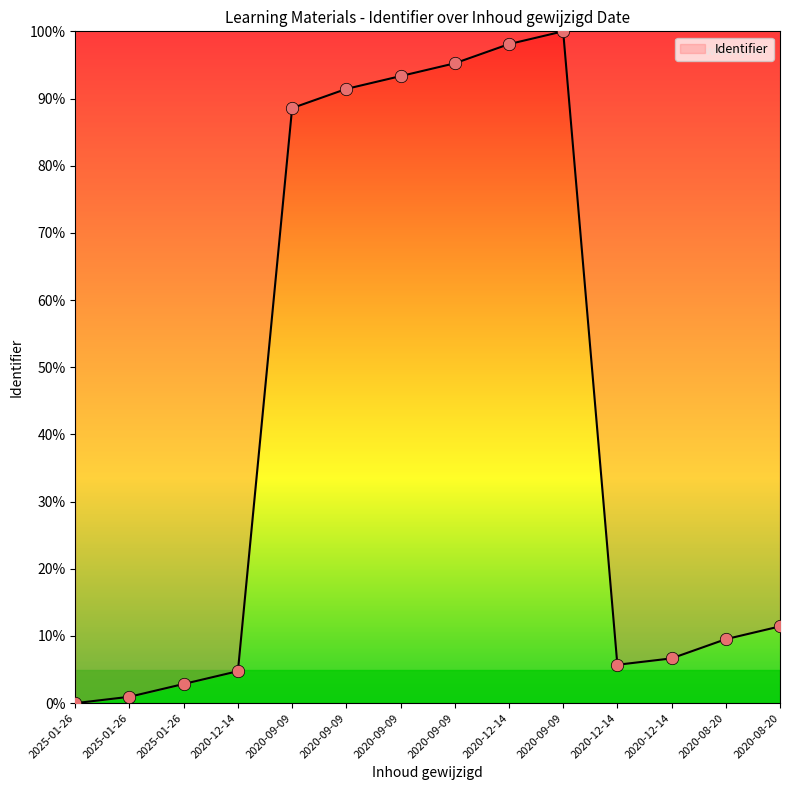

What is the ratio of the value at 2020-12-14 to the value at 2020-08-20?

0.4